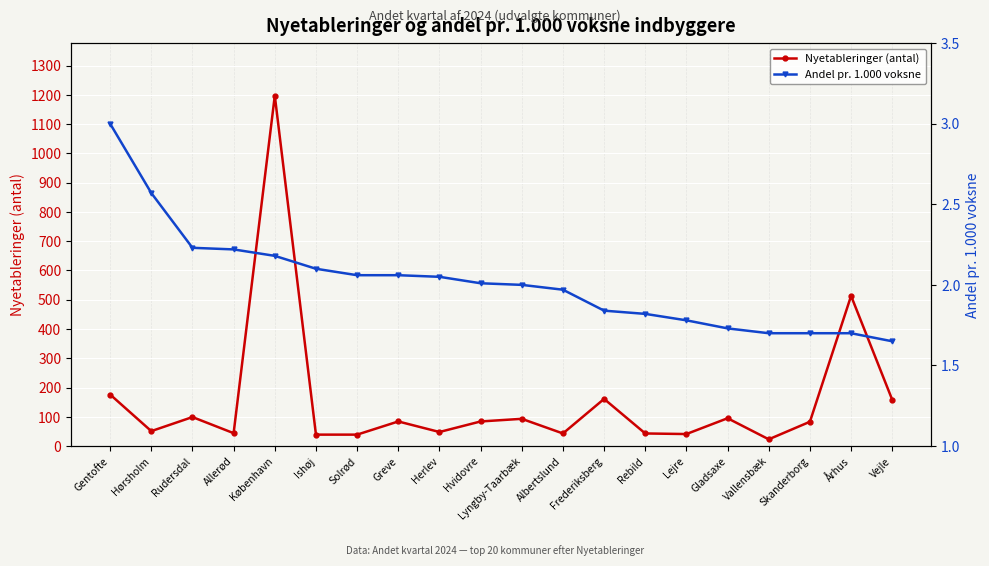

How many data points in Andel pr. 1.000 voksne are above 2?

10